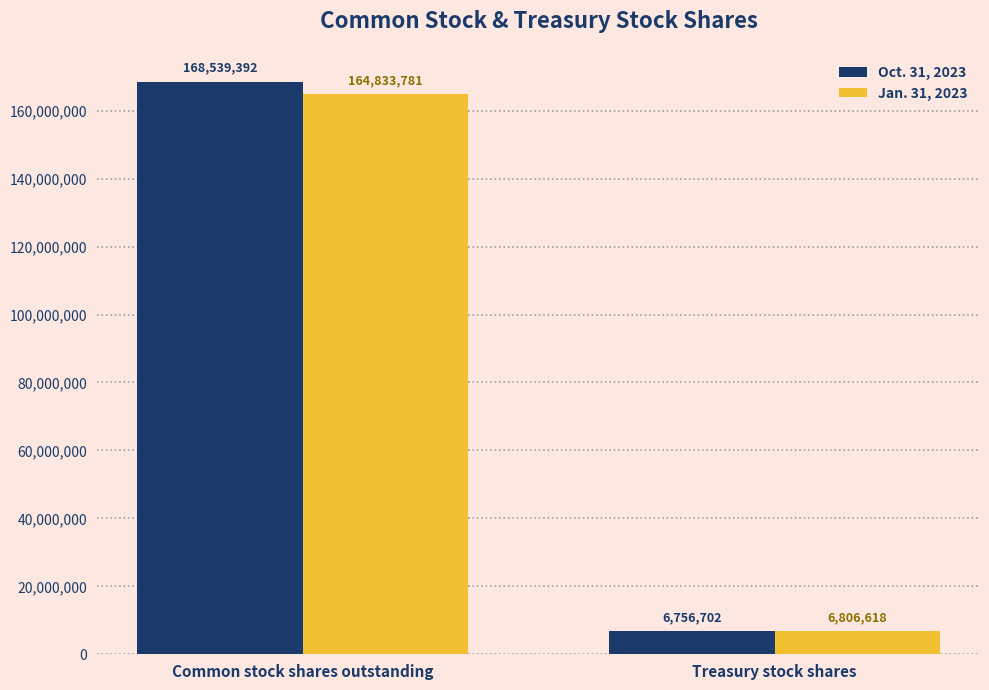

Is it true that Oct. 31, 2023 equals 6756702 at Treasury stock shares?

True